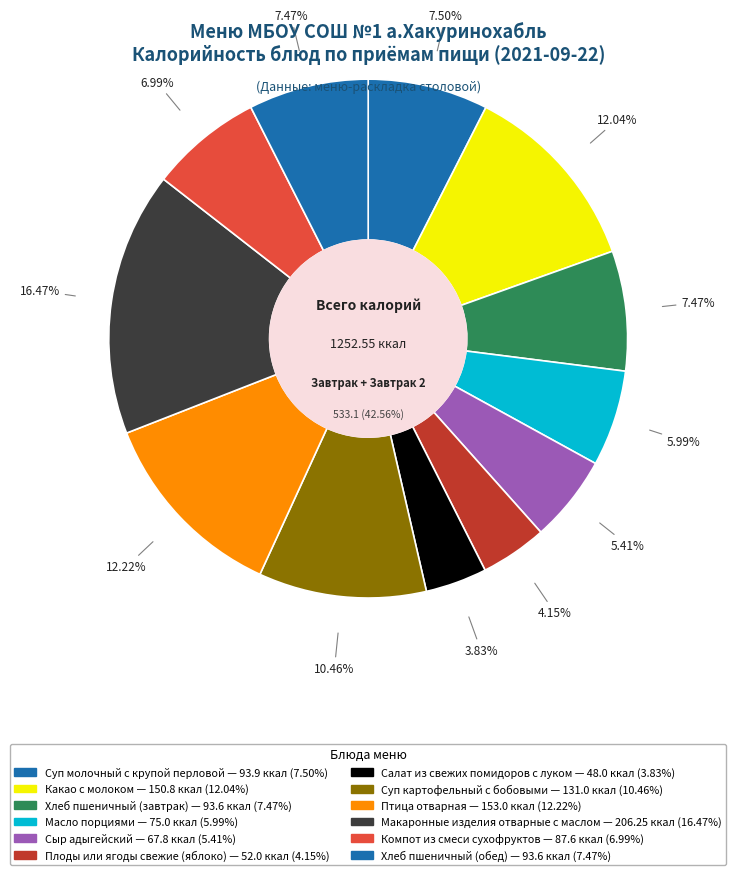

How many segments does this pie chart have?

12